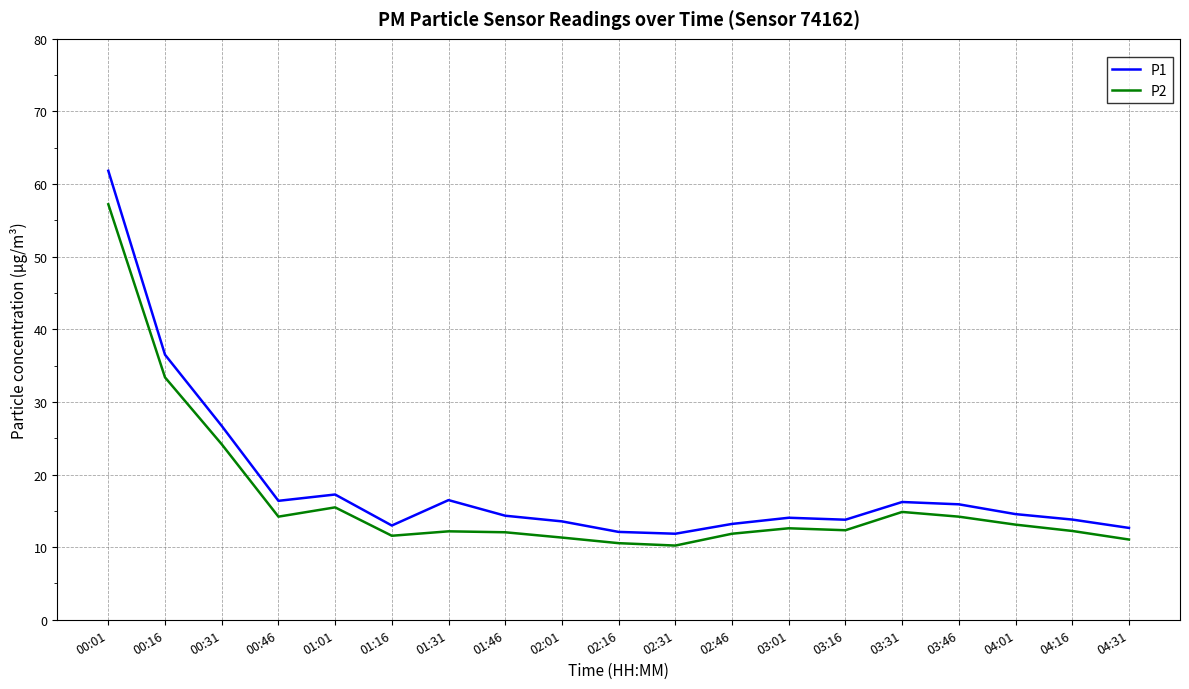

Count the number of categories in the chart.

19